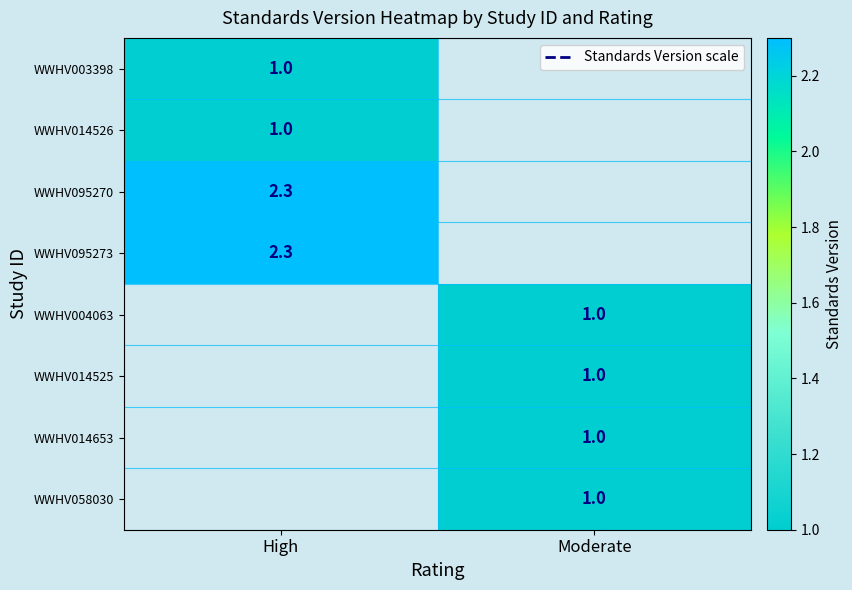

At how many categories does at least one series exceed 1?

1